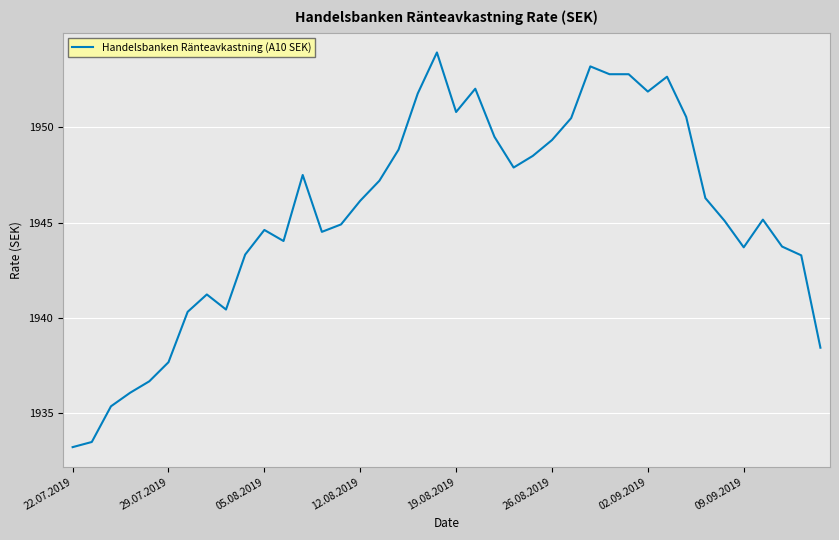

What is the smallest value displayed?

1933.2